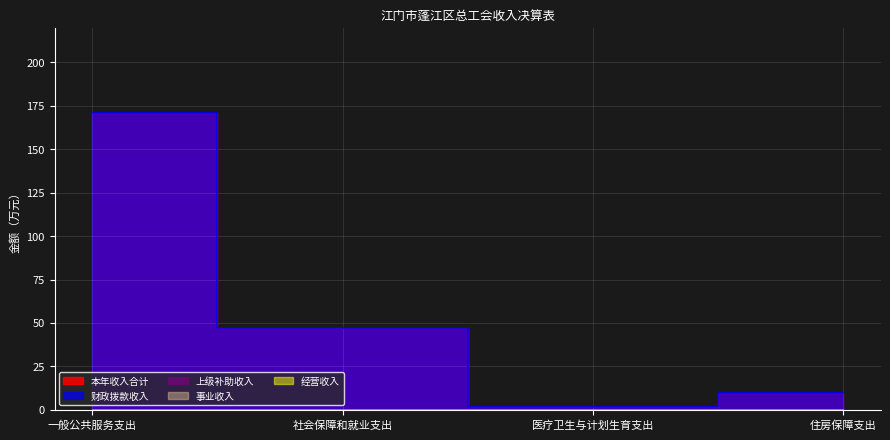

How many lines are shown in the chart?

5